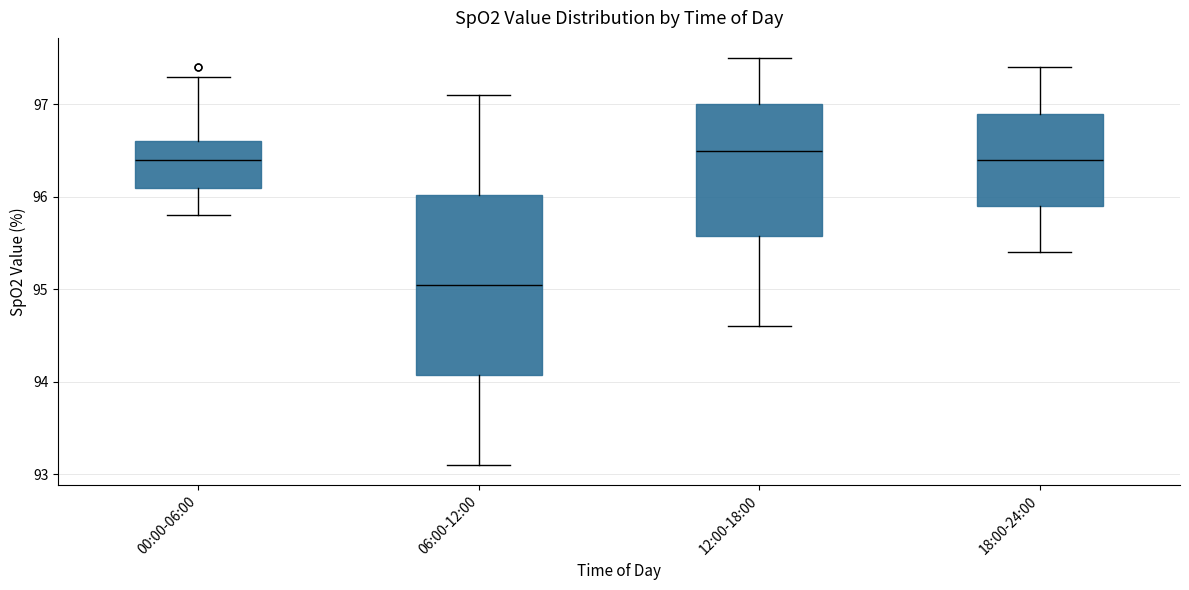

Reading left to right, transcribe this box plot: for each box, give where its median line is, the range the box spans, and where its two whiskers end, as read against the y-axis. The values are not printed on the chart, so give them approximately, as read against the axis.

00:00-06:00: median 96.4, box 96.1 to 96.6, whiskers 95.8 to 97.3
06:00-12:00: median 95.1, box 94.1 to 96.0, whiskers 93.1 to 97.1
12:00-18:00: median 96.5, box 95.6 to 97.0, whiskers 94.6 to 97.5
18:00-24:00: median 96.4, box 95.9 to 96.9, whiskers 95.4 to 97.4